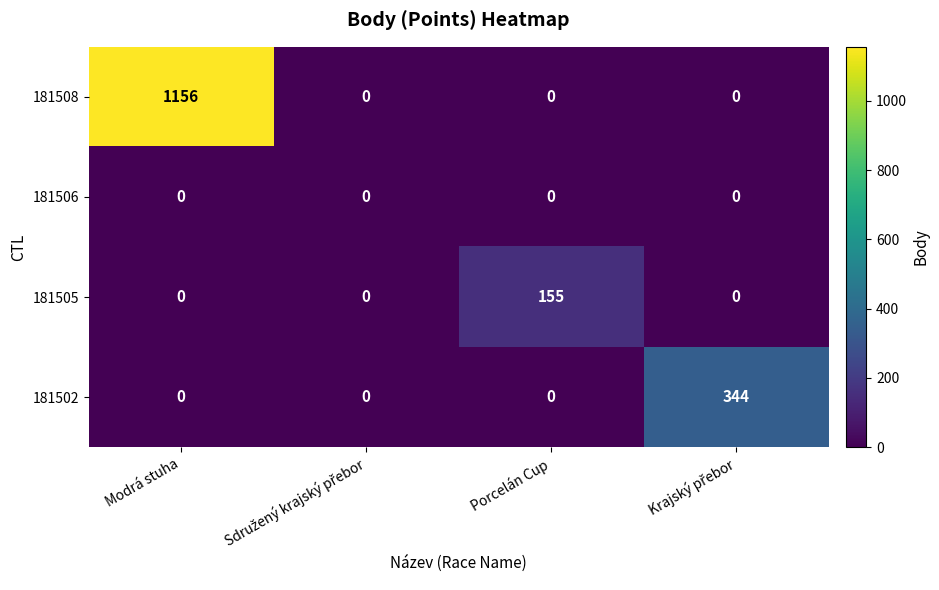

Reading left to right, transcribe all the data shown in this chart.

181508: 1156	0	0	0
181506: 0	0	0	0
181505: 0	0	155	0
181502: 0	0	0	344